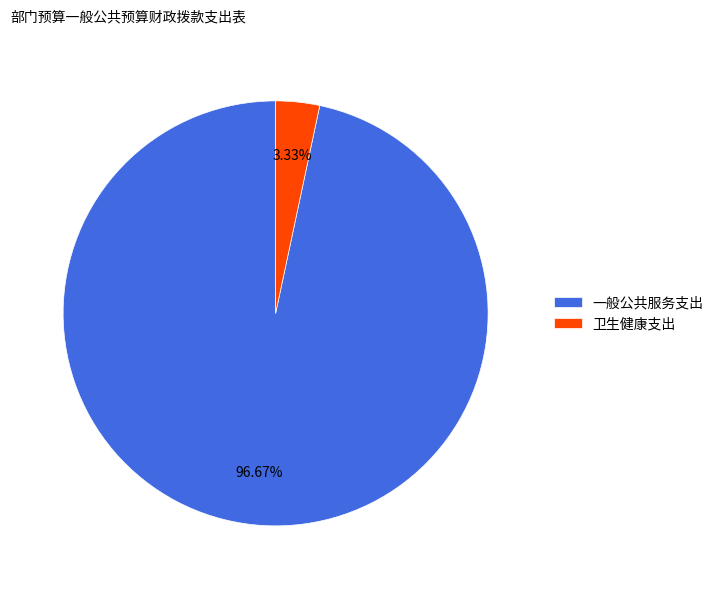

What portion of the pie excludes 卫生健康支出?

96.7%